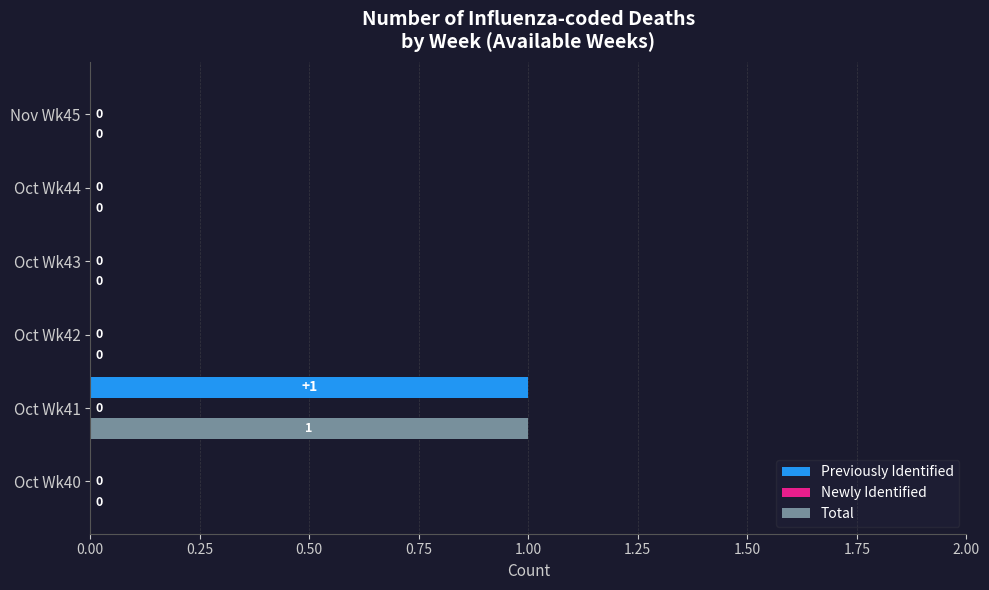

The Total series shows 0 at Oct Wk44. True or false?

True